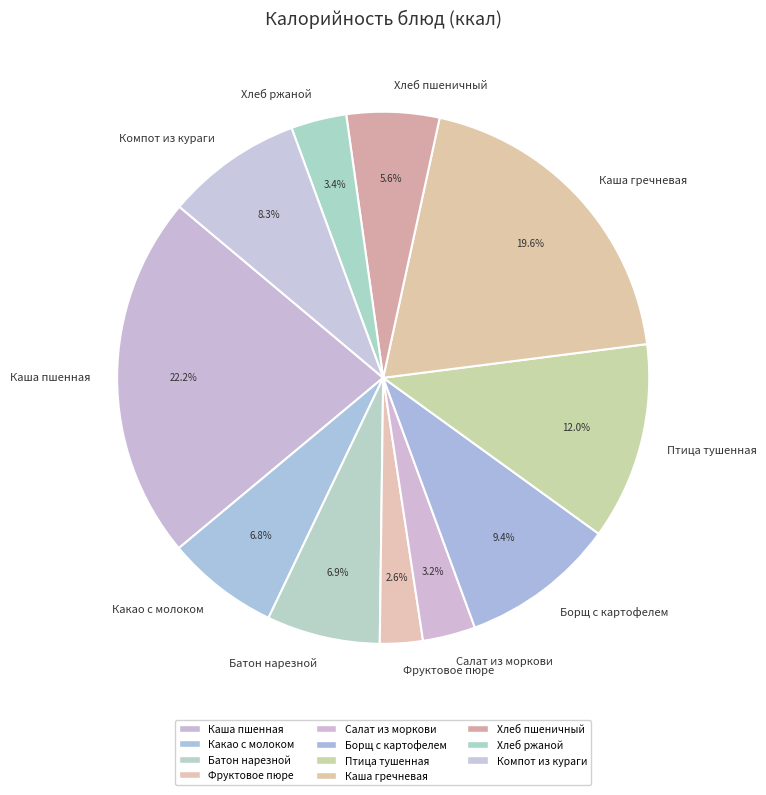

Which category has the smallest portion of the pie?

Фруктовое пюре